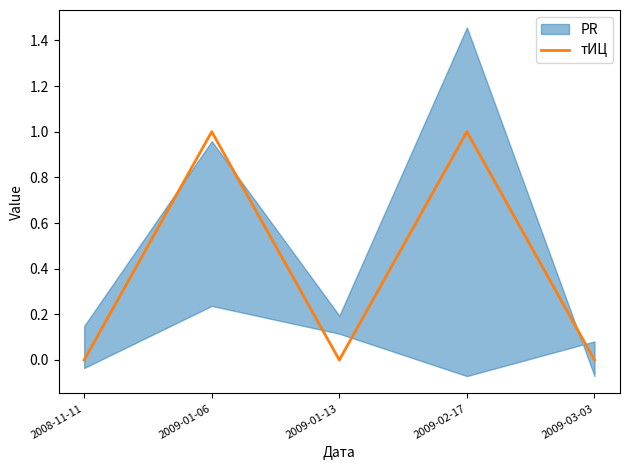

Where is the data nearest to the value 0?

2008-11-11